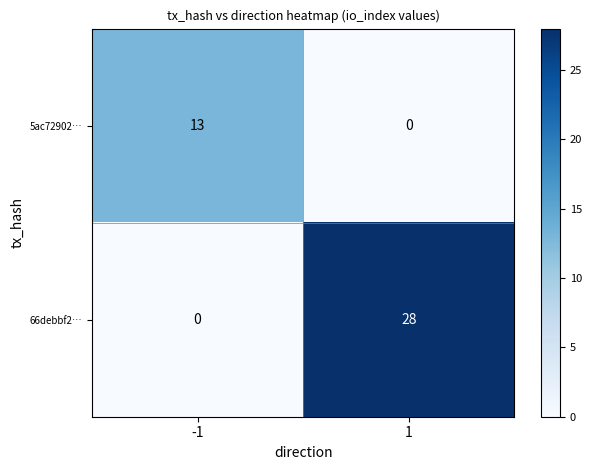

What is the sum of all 66debbf2… values?

28